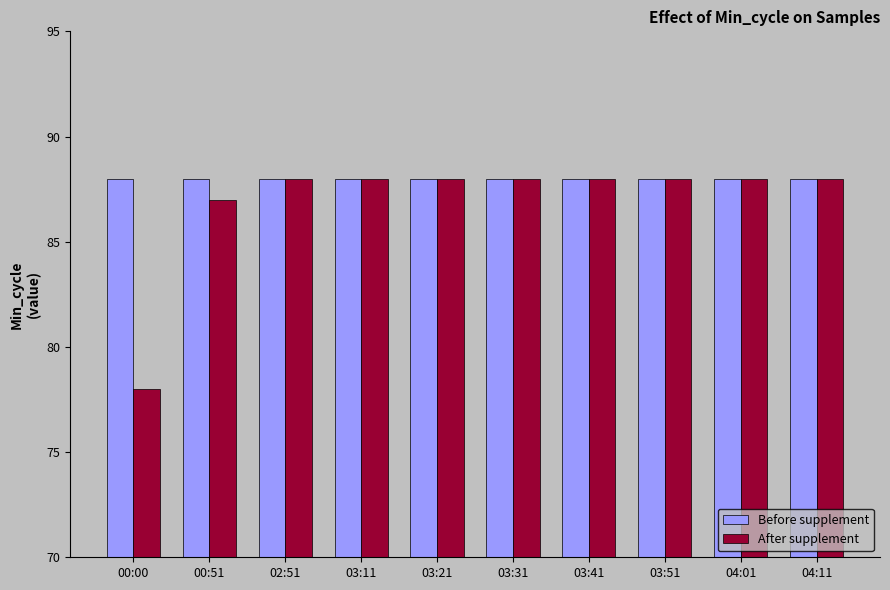

Count the number of data series in this chart.

2